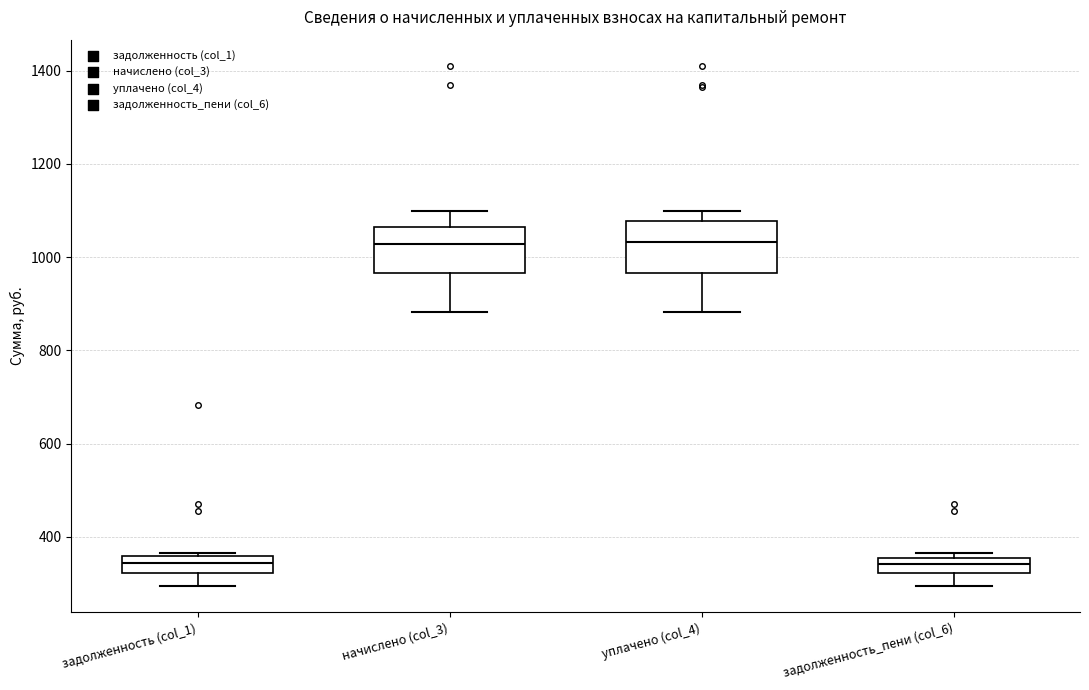

Reading left to right, transcribe this box plot: for each box, give where its median line is, the range the box spans, and where its two whiskers end, as read against the y-axis. The values are not printed on the chart, so give them approximately, as read against the axis.

задолженность (col_1): median 340, box 320 to 360, whiskers 300 to 360 (just above the box's upper edge)
начислено (col_3): median 1020, box 960 to 1060, whiskers 880 to 1100
уплачено (col_4): median 1040, box 960 to 1080, whiskers 880 to 1100
задолженность_пени (col_6): median 340, box 320 to 360, whiskers 300 to 360 (just above the box's upper edge)